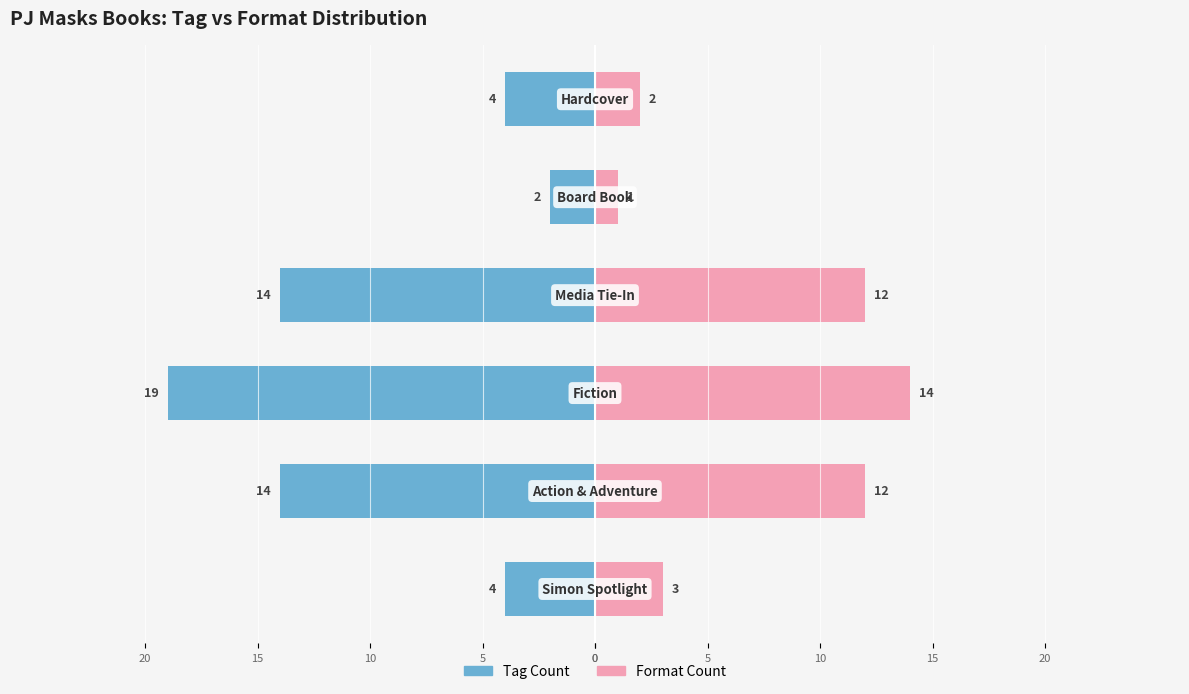

Reading left to right, what are all the values shown in this chart?

Tag Count: -4	-14	-19	-14	-2	-4
Format Count: 3	12	14	12	1	2